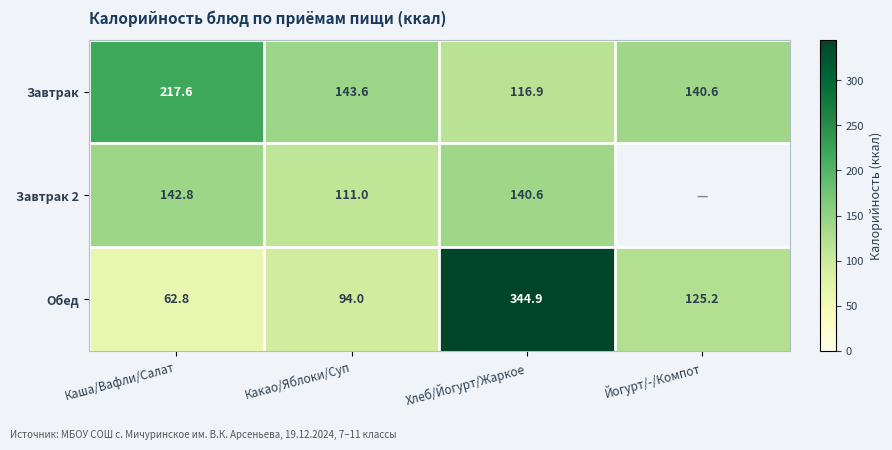

Rank the categories by Обед value from highest to lowest.

Хлеб/Йогурт/Жаркое, Йогурт/-/Компот, Какао/Яблоки/Суп, Каша/Вафли/Салат